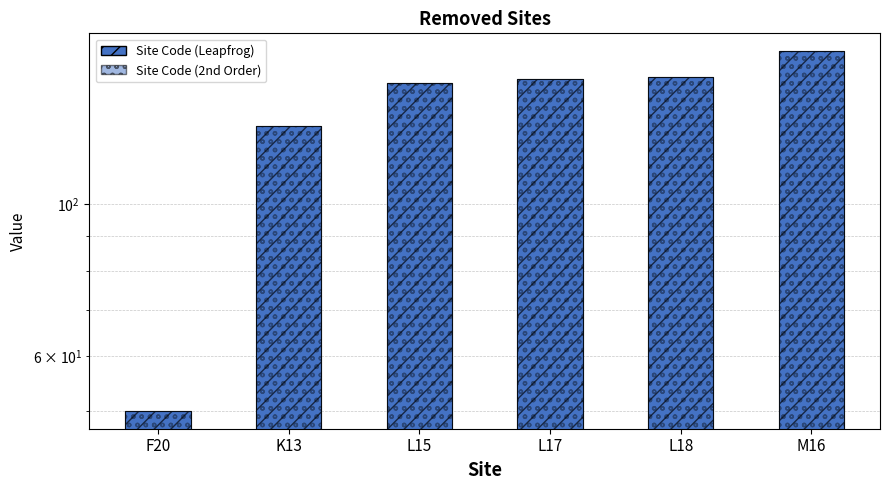

Where does the data first go above 152?

L18